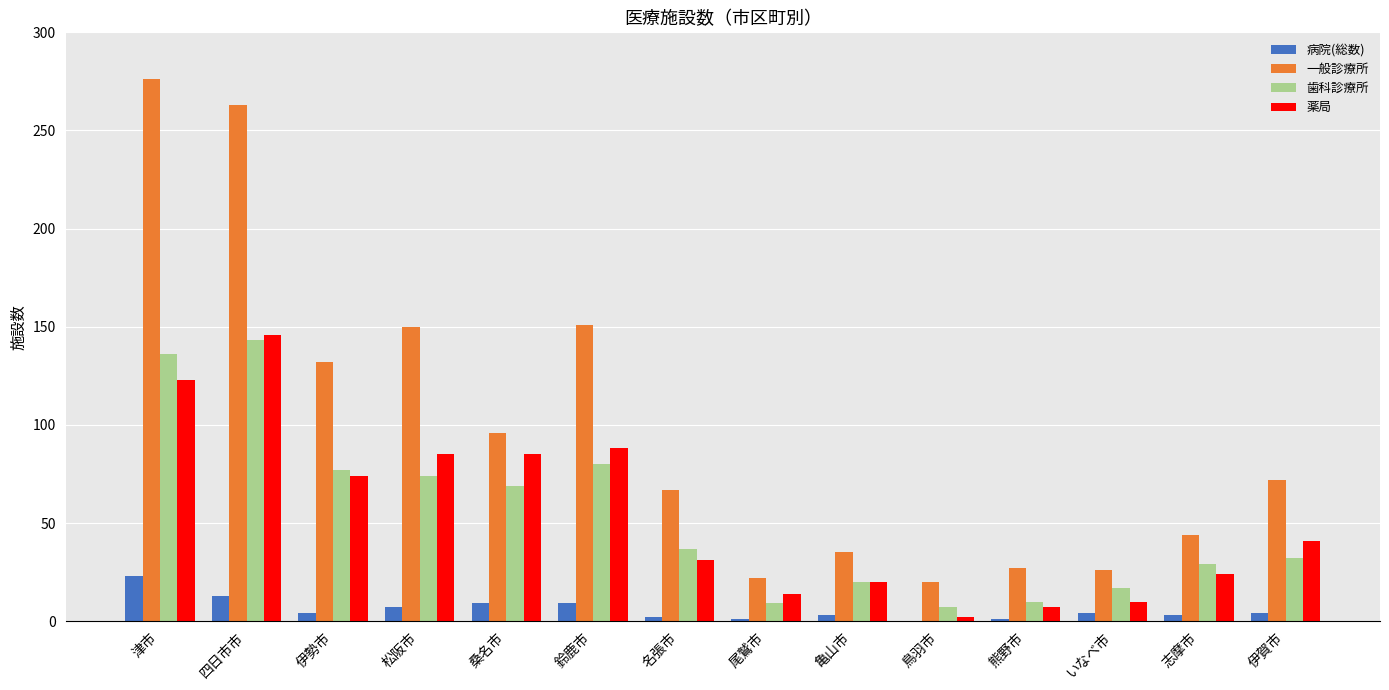

Where does the 一般診療所 series first go above 72?

津市